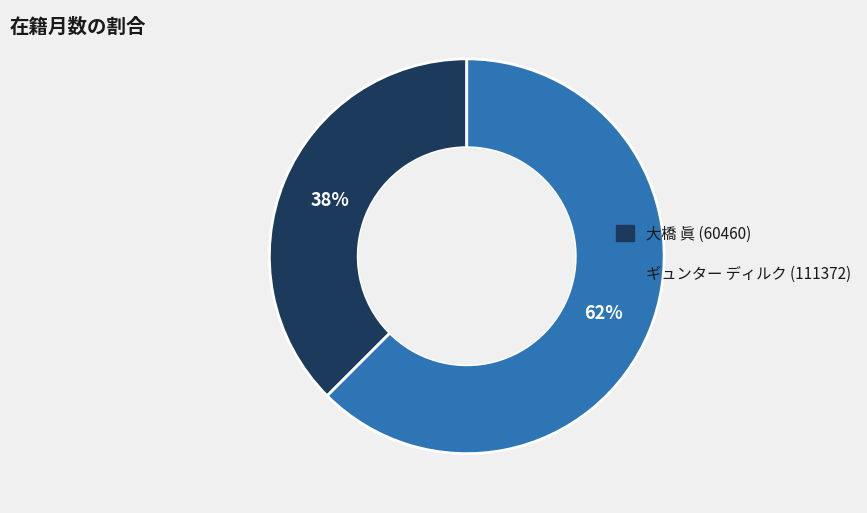

Which slice is the largest?

ギュンター ディルク (111372)